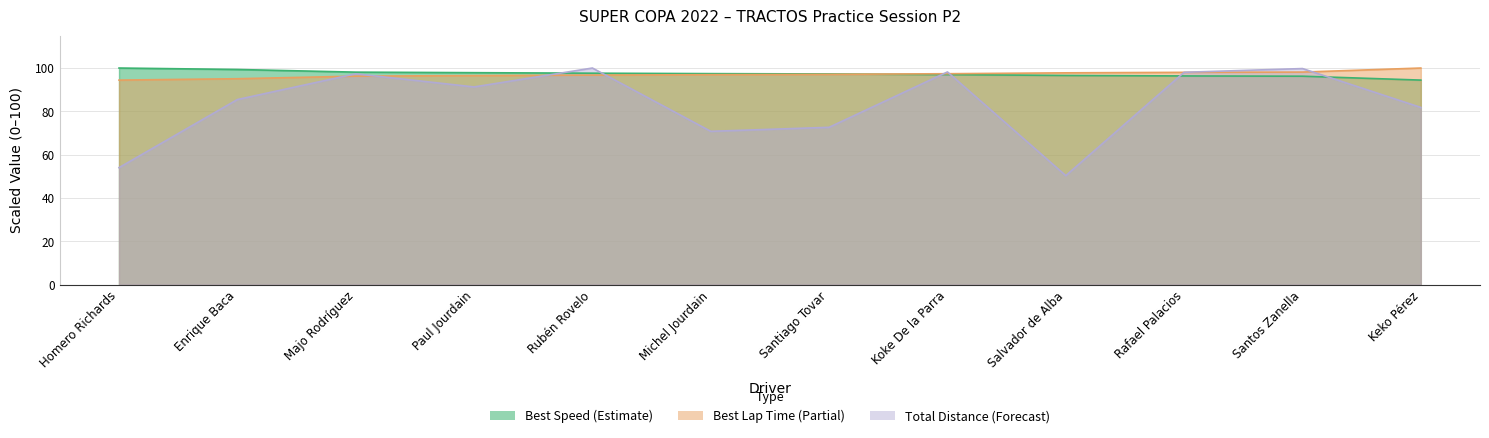

True or false: Total Distance has more than 2 interior local peaks.

True